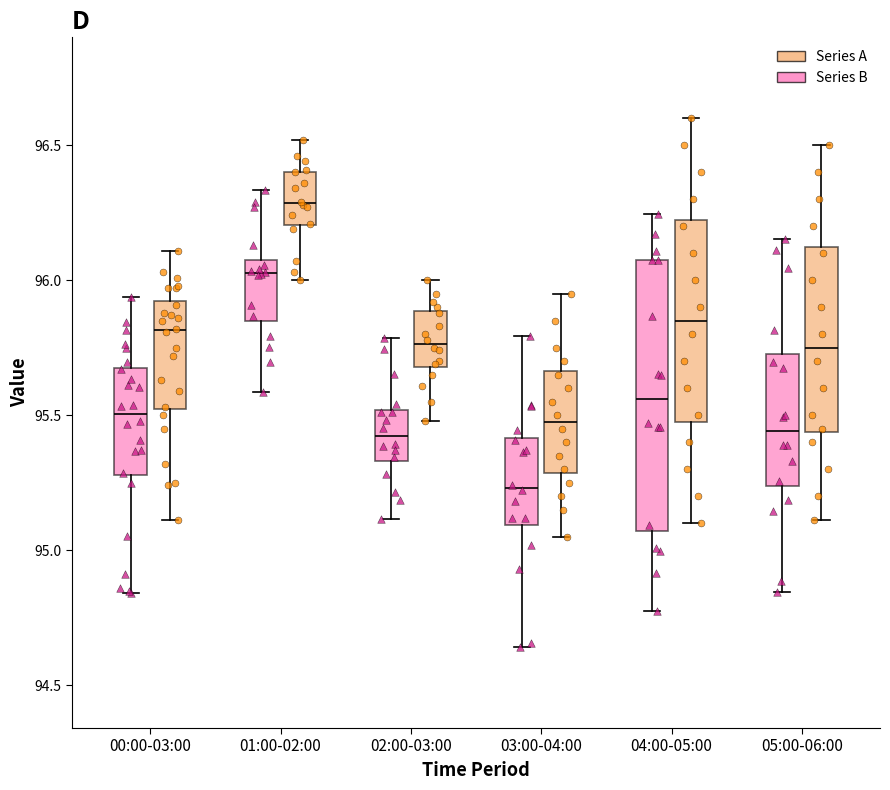

Where does the lower whisker of the box for 03:00-04:00 (Series A) end on the y-axis? The values are not printed on the chart, so give them approximately, as read against the axis.

95.05